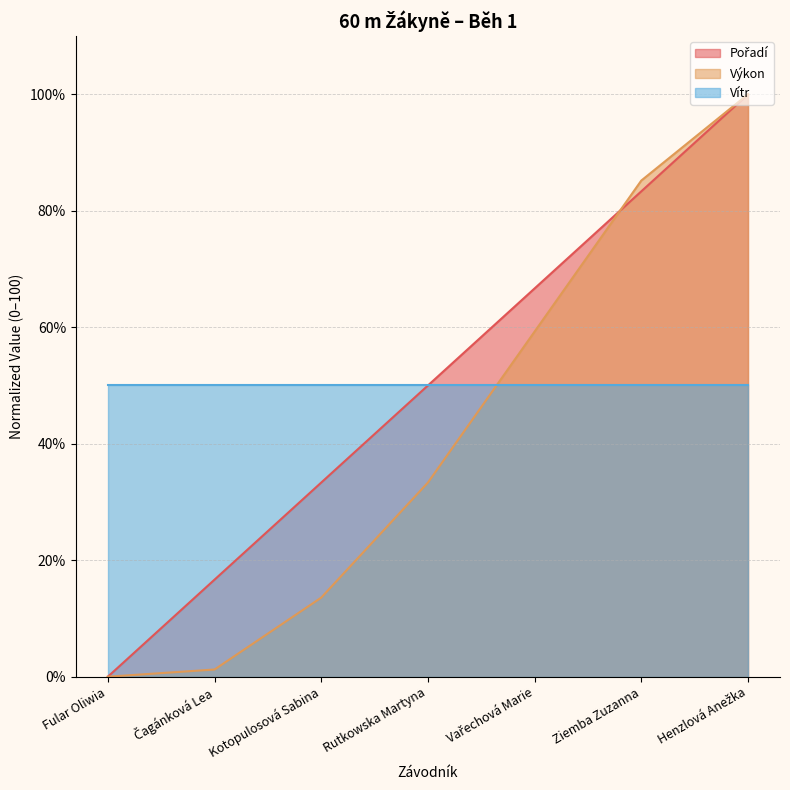

What is the total value across all series at Fular Oliwia?

50.0